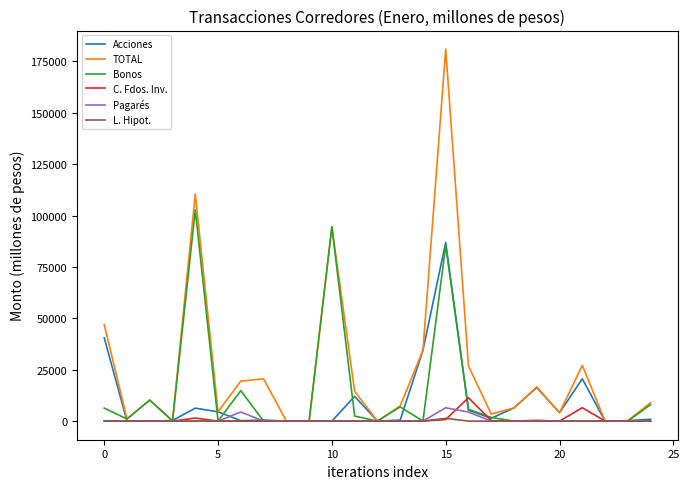

What is the maximum value shown in the chart?

180939.7